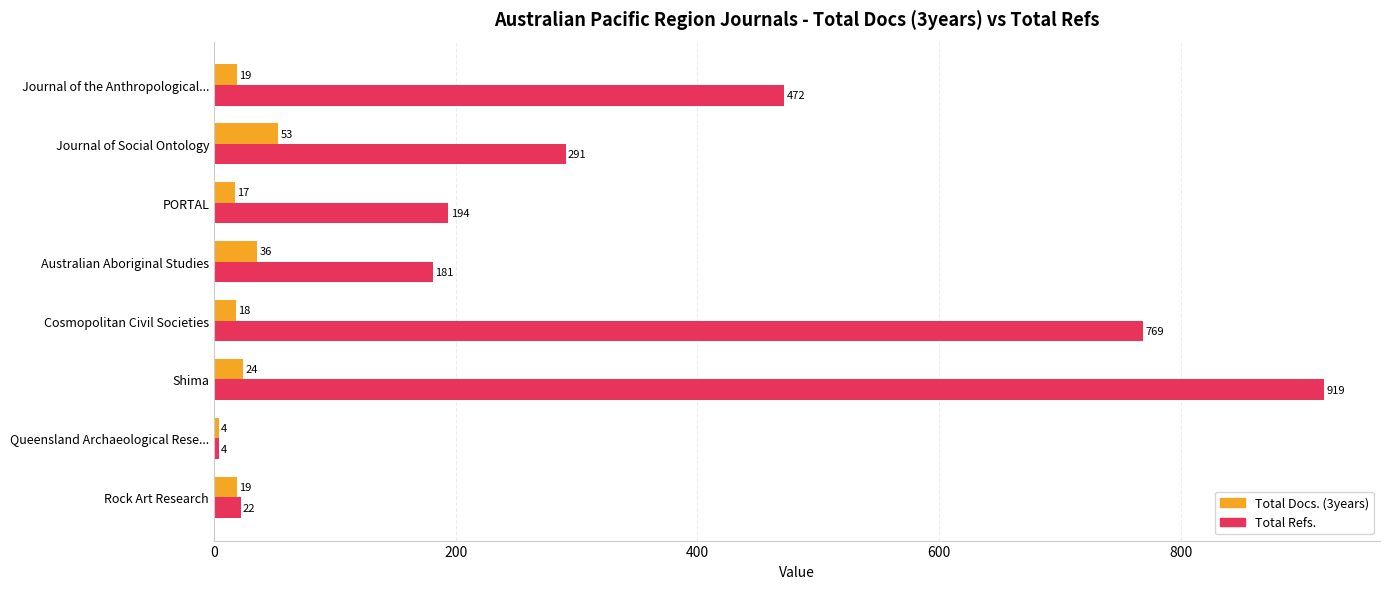

What is the average value of the Total Docs. (3years) series?

24